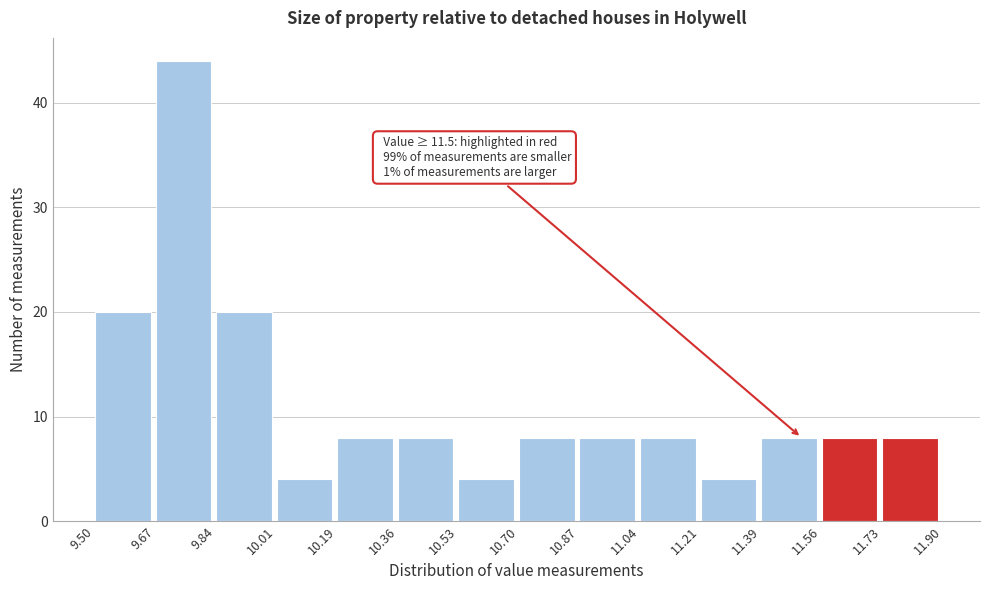

Which range on the x-axis has the tallest bar?

9.67 to 9.84